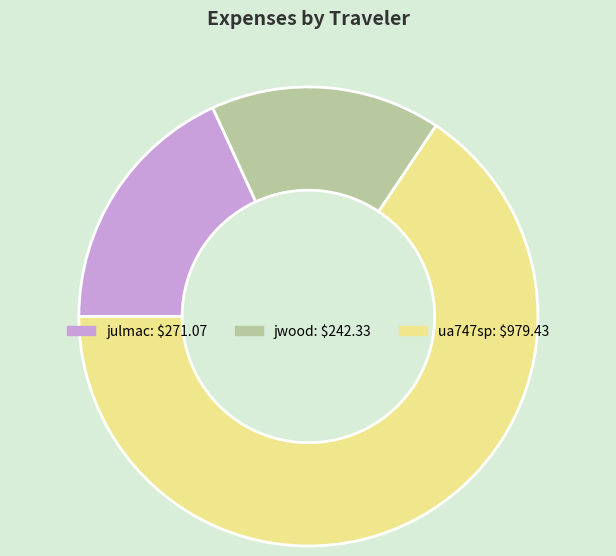

True or false: jwood accounts for 16% of the total.

True